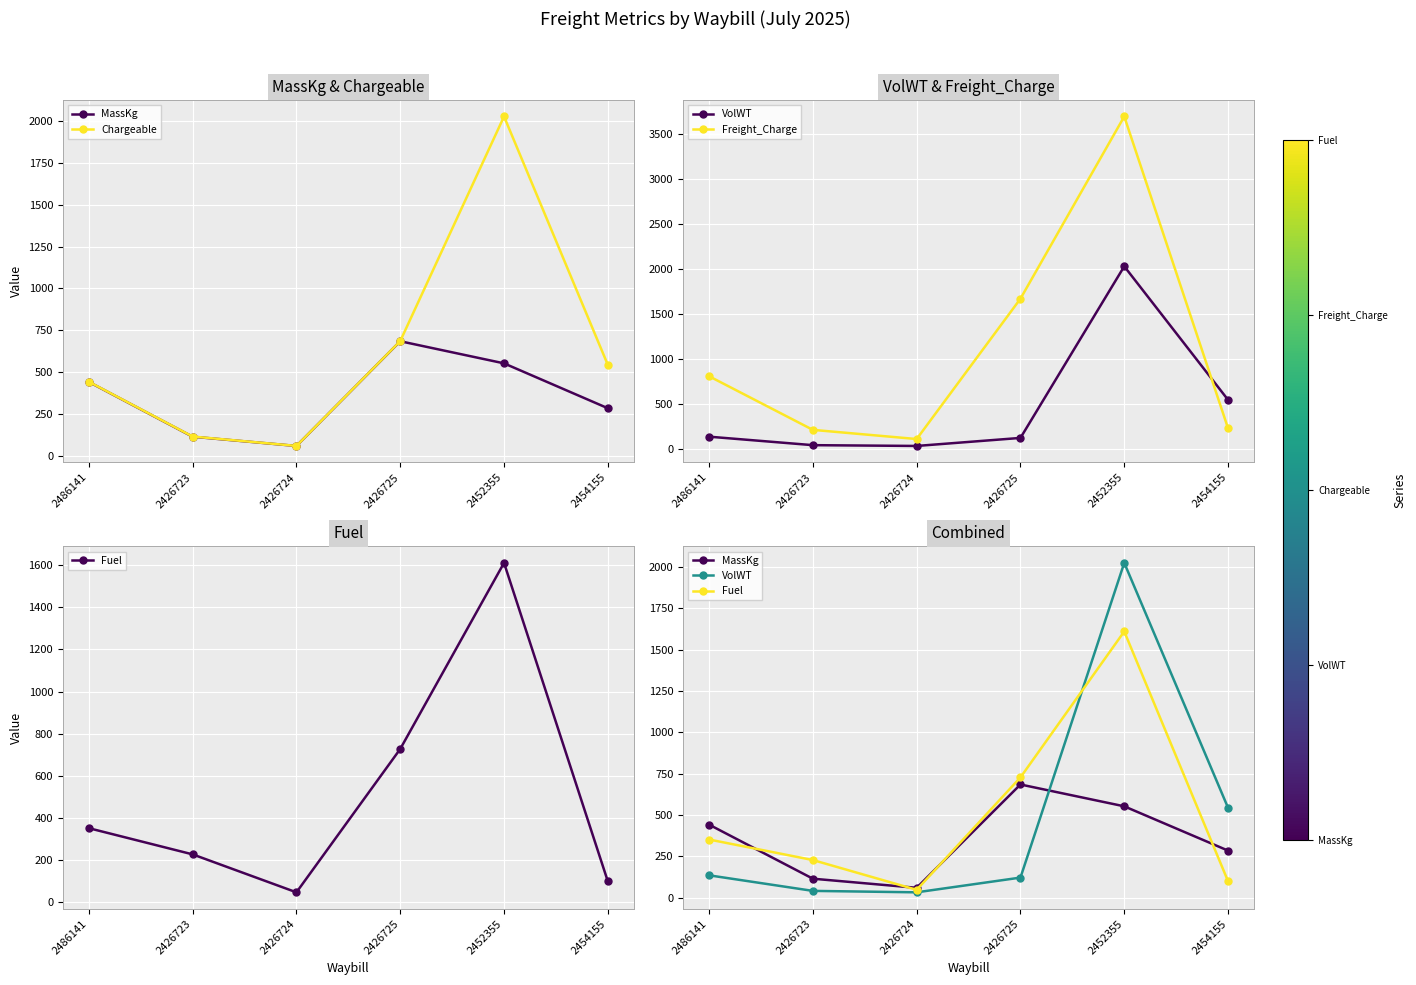

Where do MassKg and VolWT first cross each other?

2426725 and 2452355